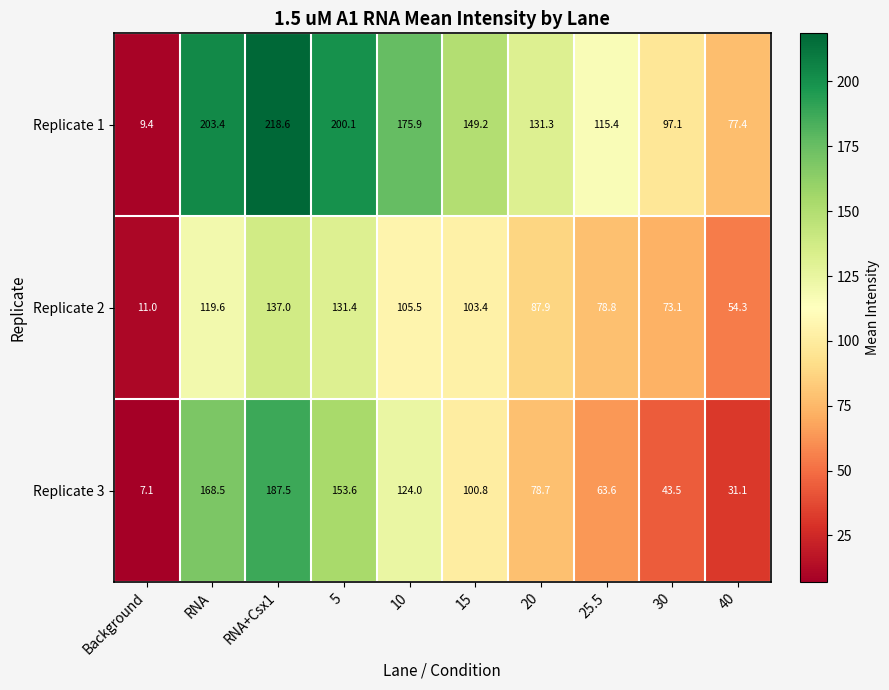

Which category has the lowest value across all series?

Background